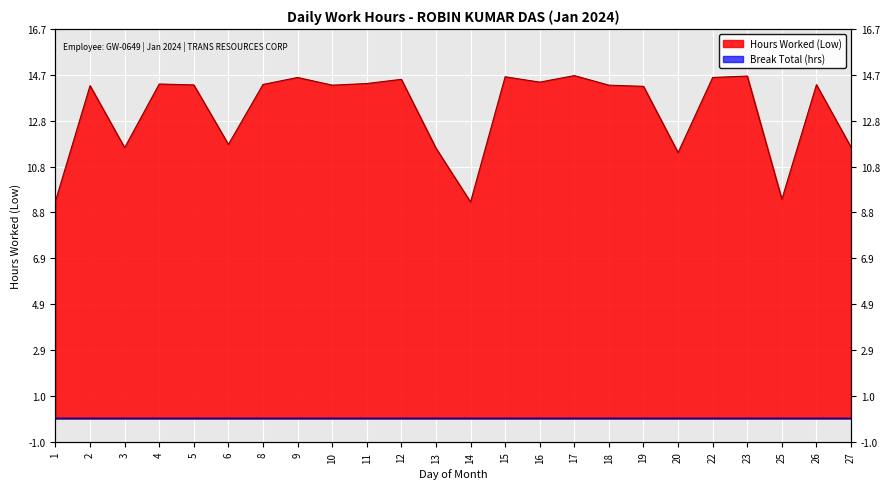

Is it true that the value at 9 is 14.6?

True